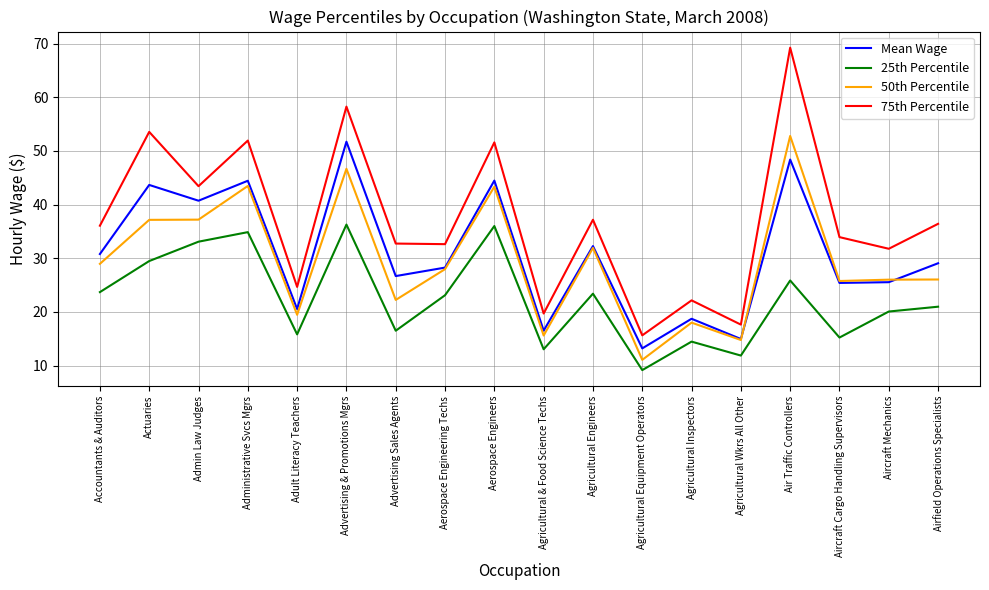

Rank the series by their maximum value, from lowest to highest.

25th Percentile, Mean Wage, 50th Percentile, 75th Percentile